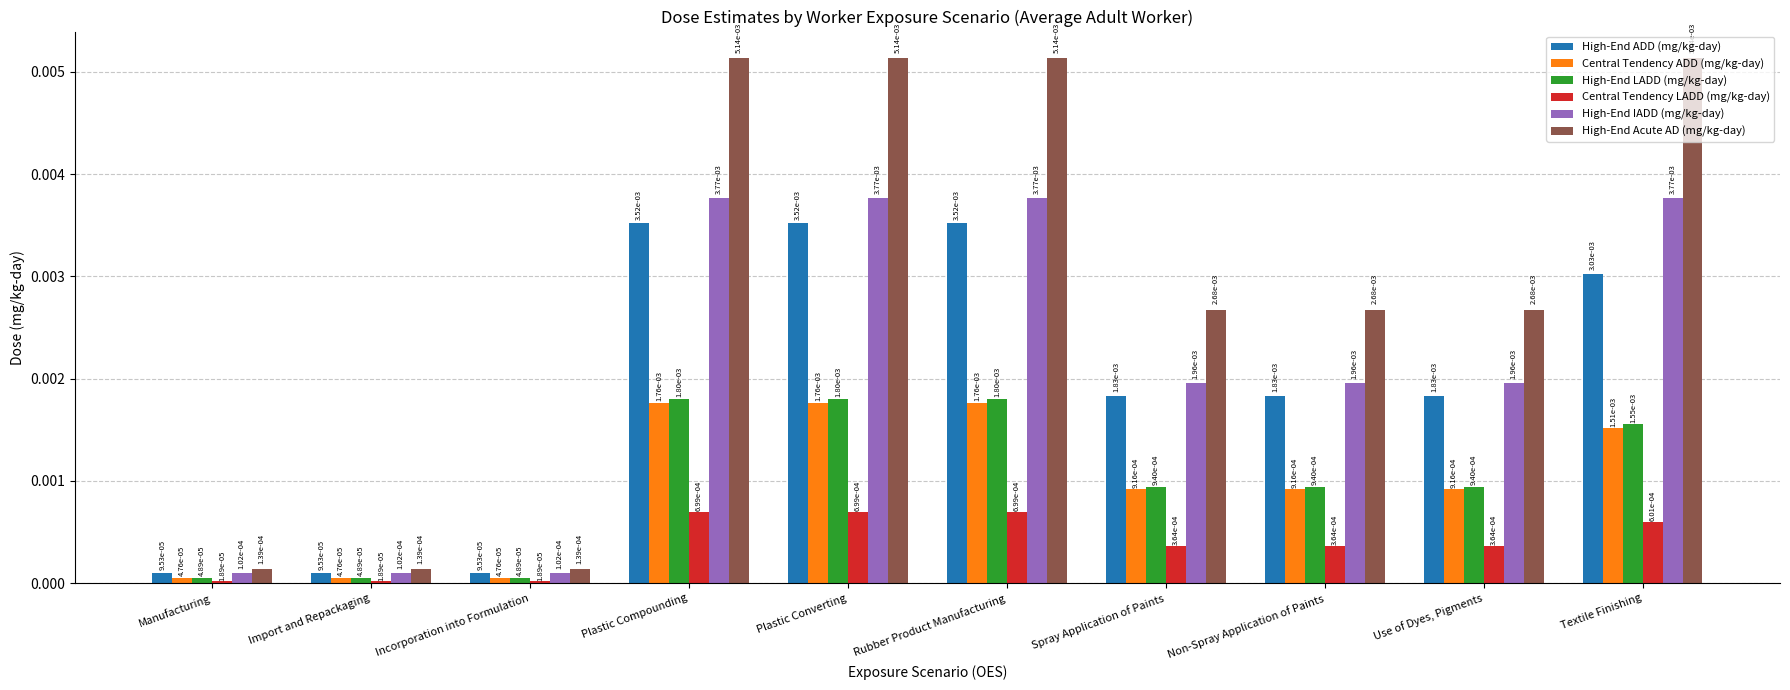

Which series changed the most between Import and Repackaging and Plastic Compounding?

High-End Acute AD (mg/kg-day)